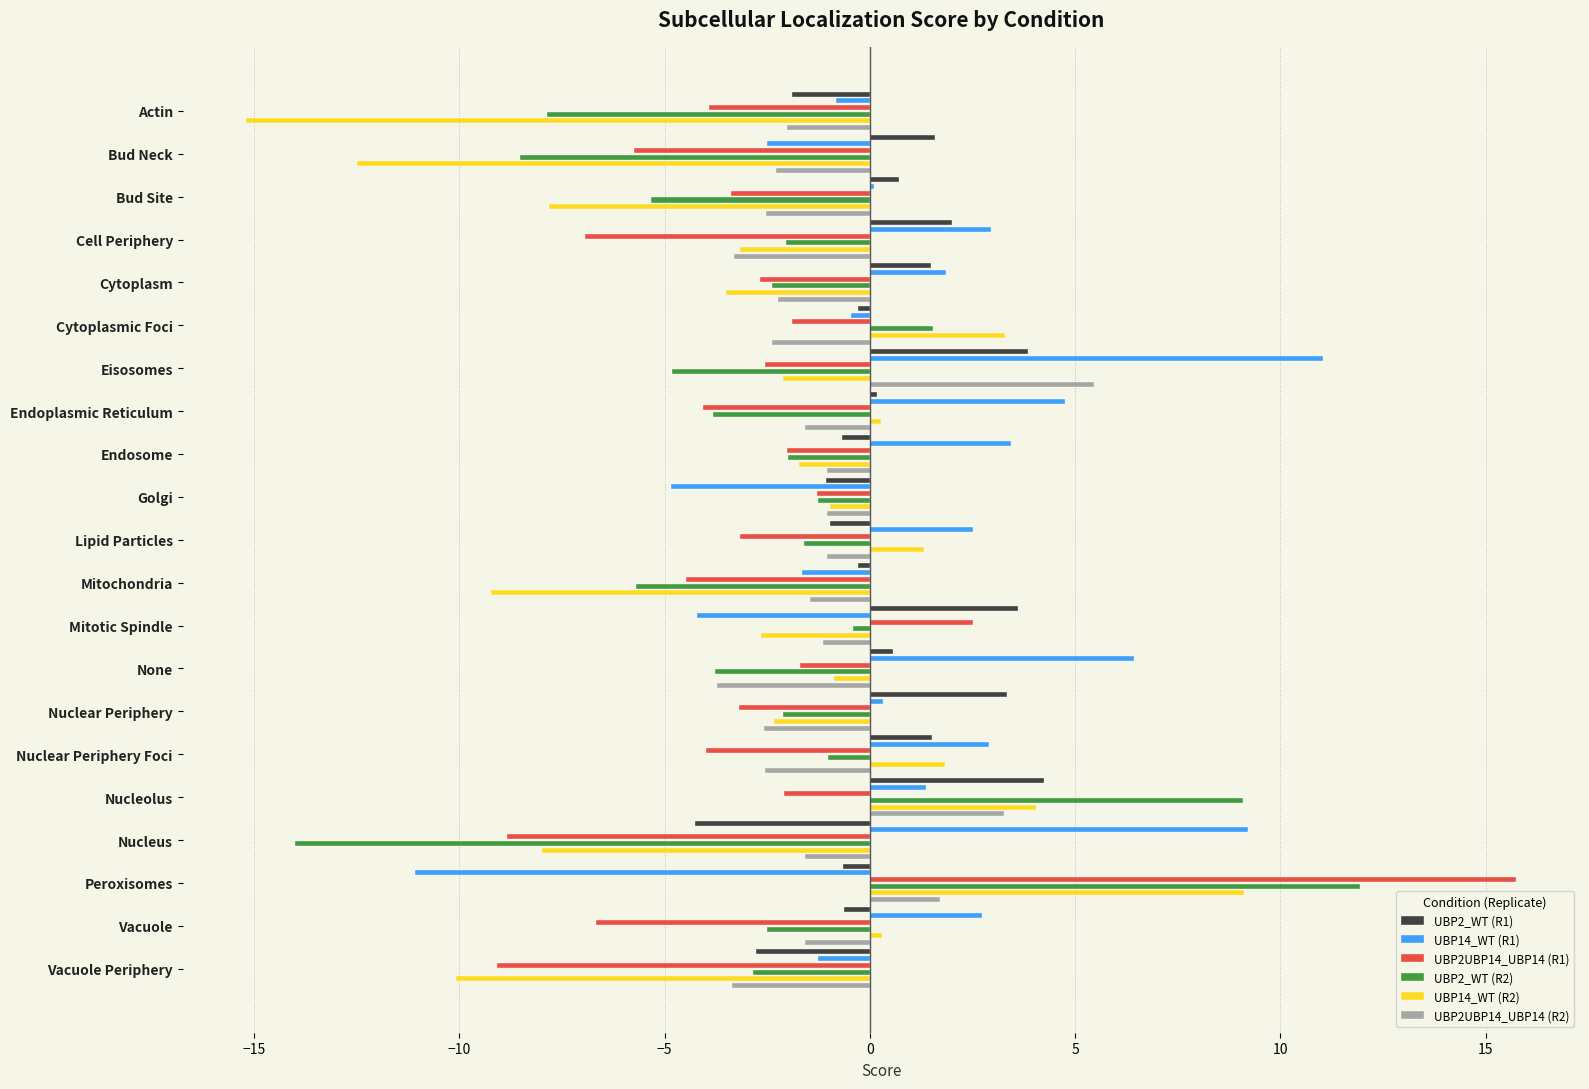

How many values in UBP14_WT (R1) are above zero?

13